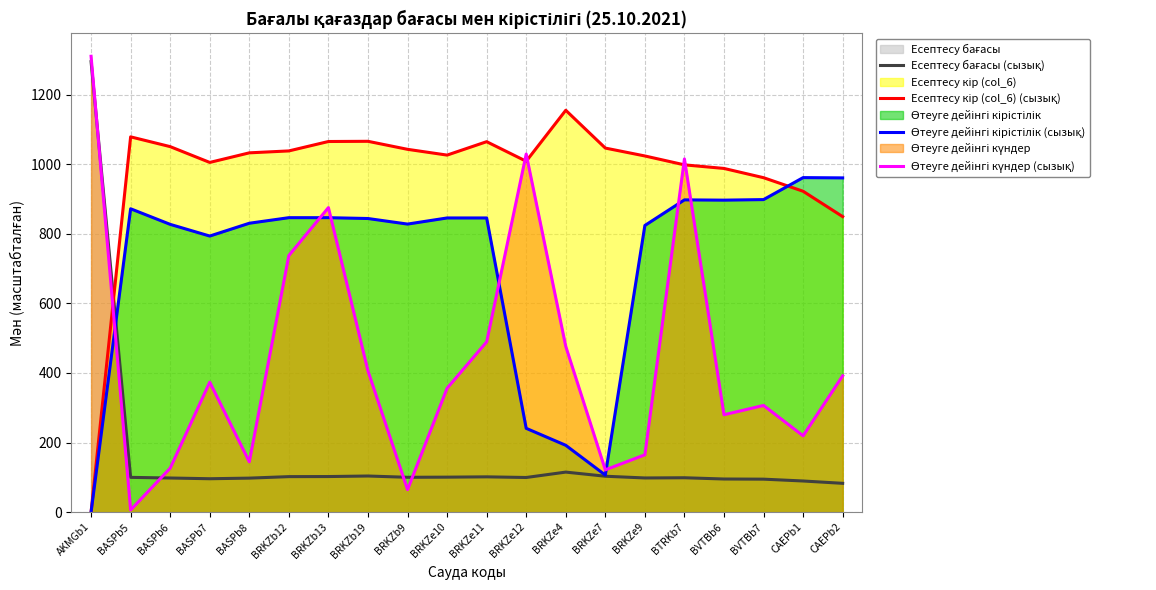

How many categories are shown in the chart?

20